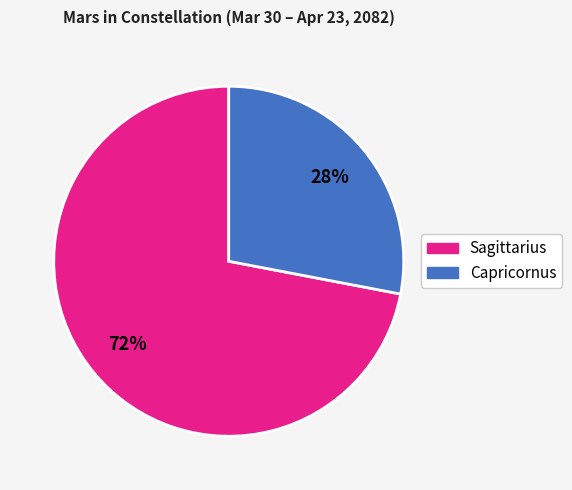

Is there a majority slice in this chart?

Yes